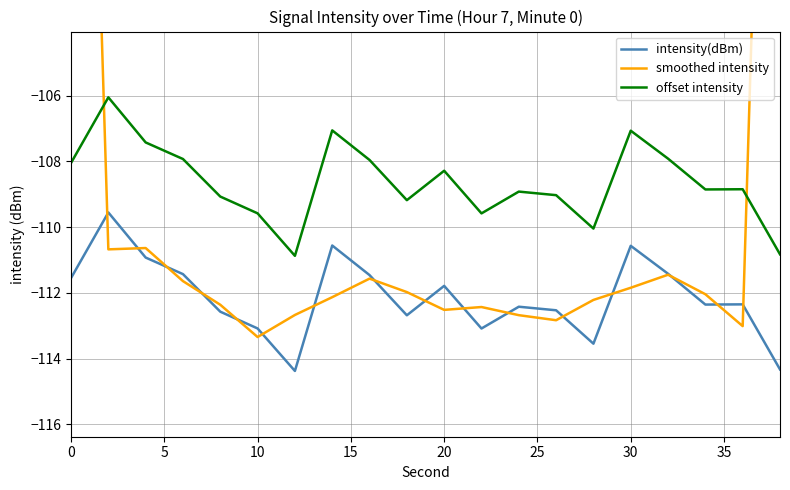

What is the maximum value for intensity(dBm)?

-109.6